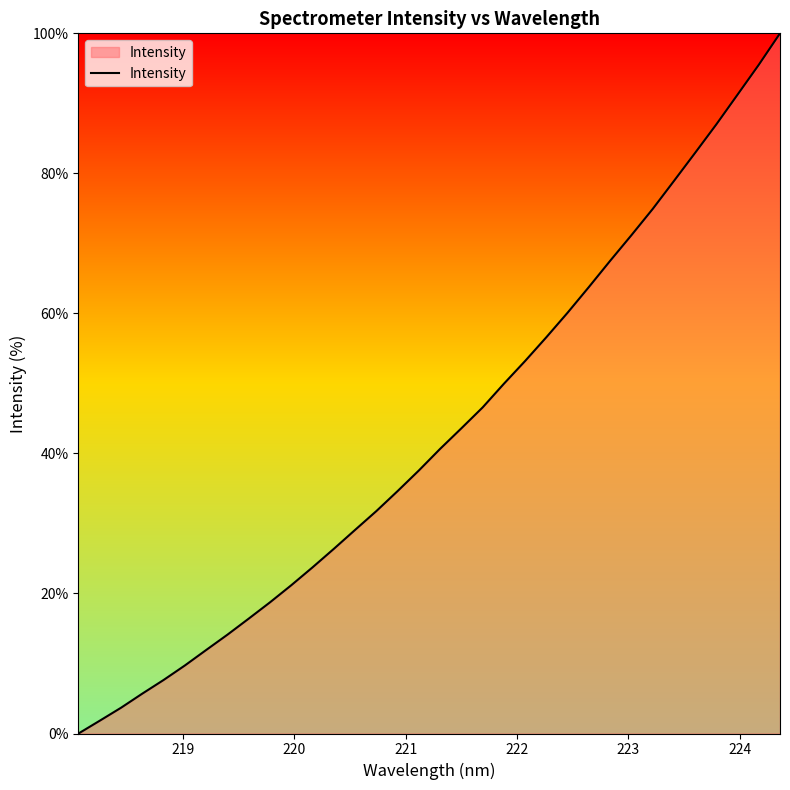

What is the greatest value displayed?

100.0